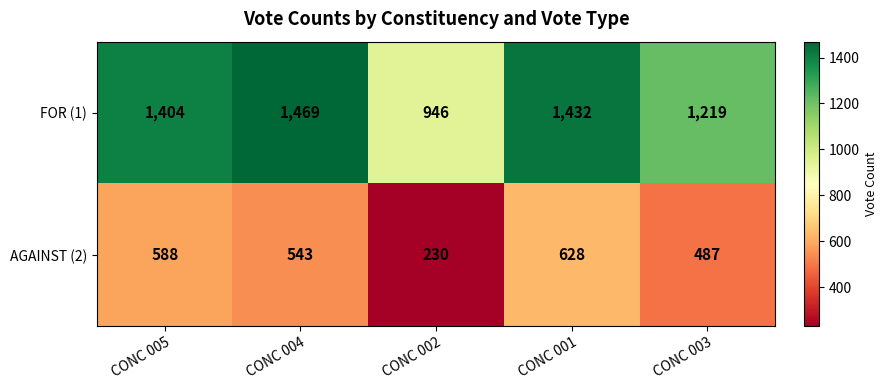

What is the lowest value of the AGAINST (2) series?

230